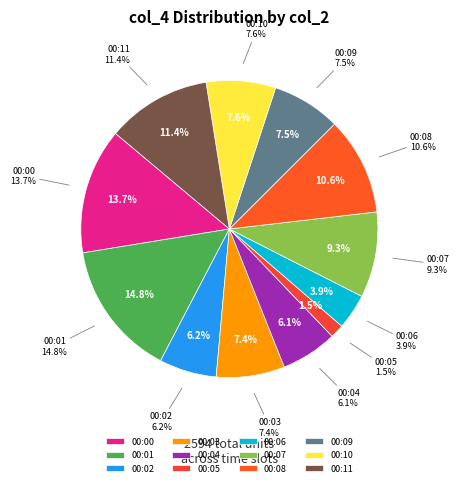

Do 00:07 and 00:03 together represent more than half of the pie?

No